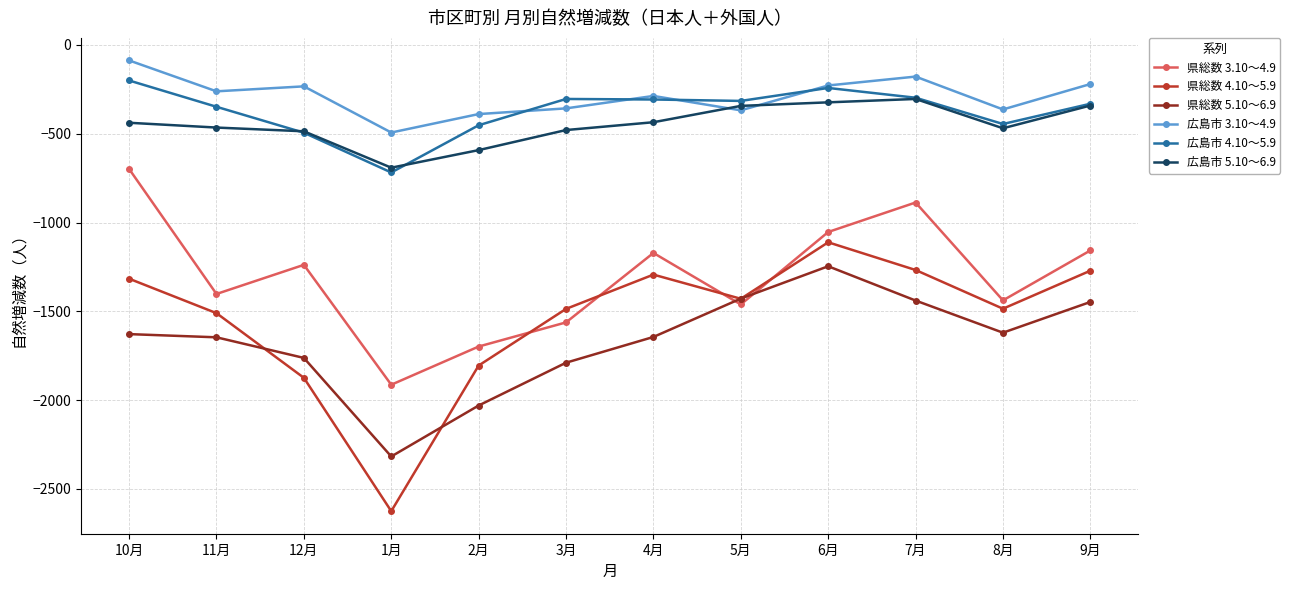

What are all the series names shown in the legend?

県総数 3.10～4.9, 県総数 4.10～5.9, 県総数 5.10～6.9, 広島市 3.10～4.9, 広島市 4.10～5.9, 広島市 5.10～6.9